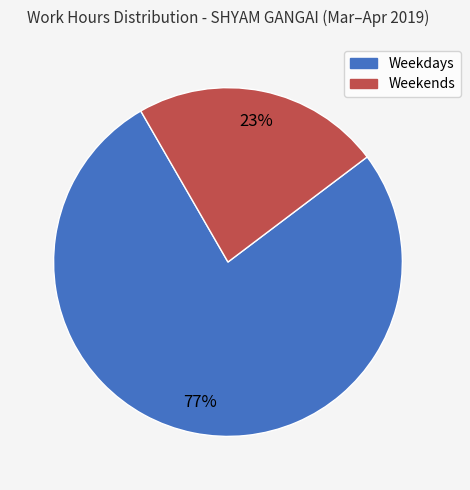

To the nearest percent, what is the average slice percentage?

50%